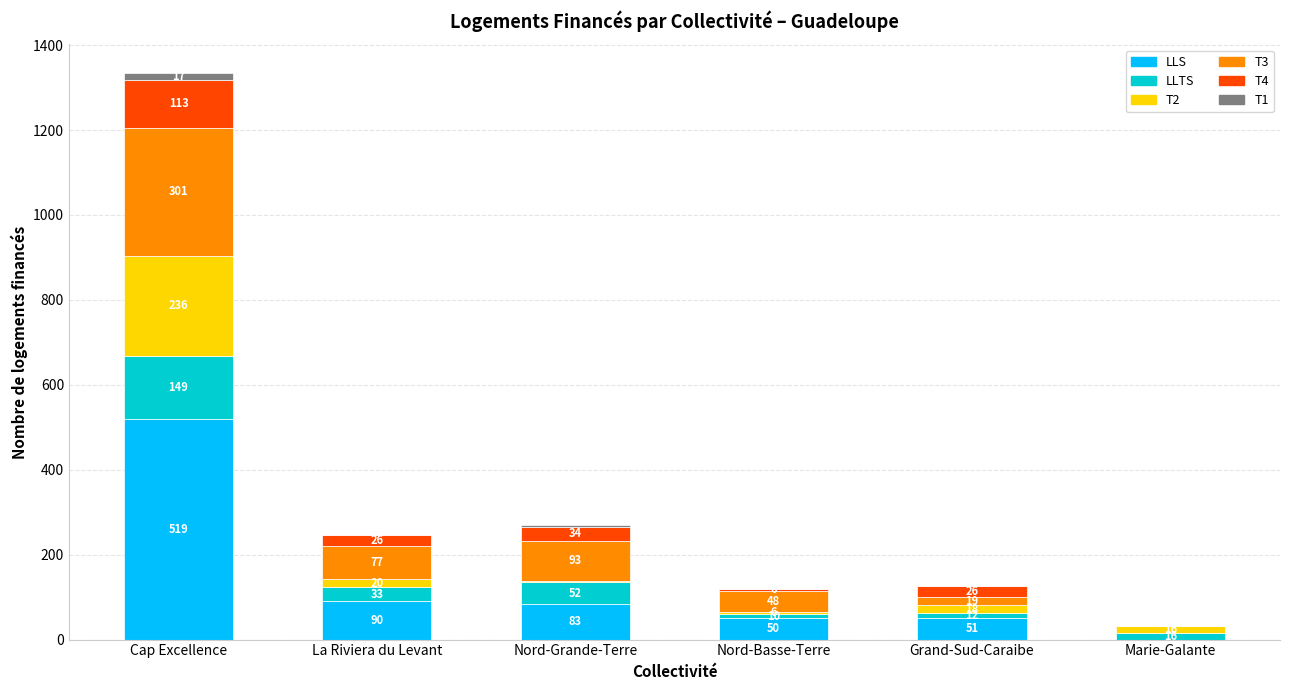

What is the total value across all series at Cap Excellence?

1335